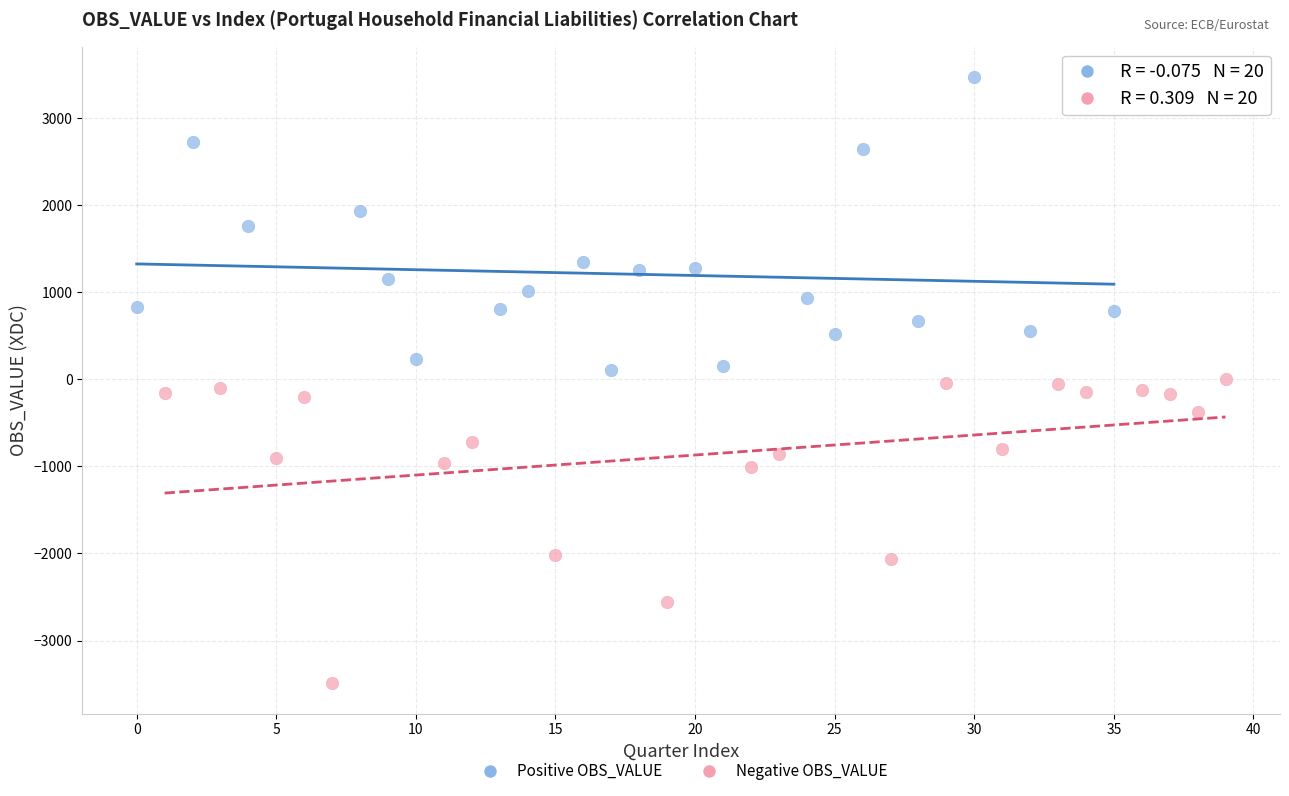

What are all the series names shown in the legend?

Positive OBS_VALUE, Negative OBS_VALUE